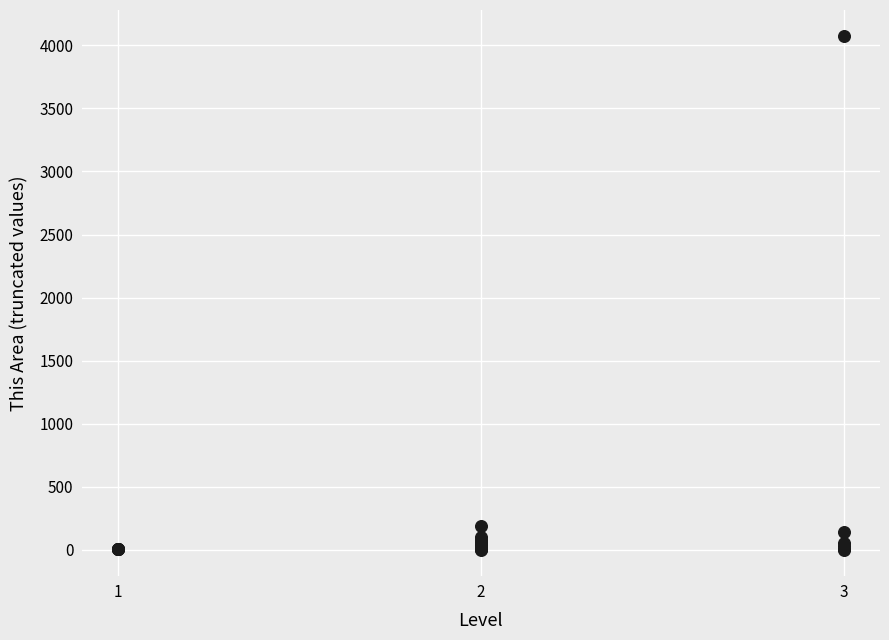

What Y value in the scatter plot is closest to 2038?

191